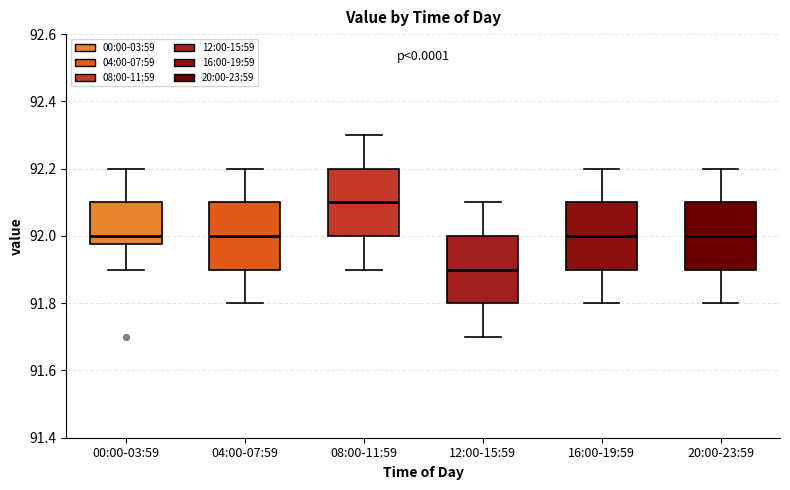

Reading left to right, read every box against the y-axis: the position of its median line, the range the box covers, and the ends of its whiskers. The values are not printed on the chart, so give them approximately, as read against the axis.

00:00-03:59: median 92.00, box 91.98 to 92.10, whiskers 91.90 to 92.20
04:00-07:59: median 92.00, box 91.90 to 92.10, whiskers 91.80 to 92.20
08:00-11:59: median 92.10, box 92.00 to 92.20, whiskers 91.90 to 92.30
12:00-15:59: median 91.90, box 91.80 to 92.00, whiskers 91.70 to 92.10
16:00-19:59: median 92.00, box 91.90 to 92.10, whiskers 91.80 to 92.20
20:00-23:59: median 92.00, box 91.90 to 92.10, whiskers 91.80 to 92.20